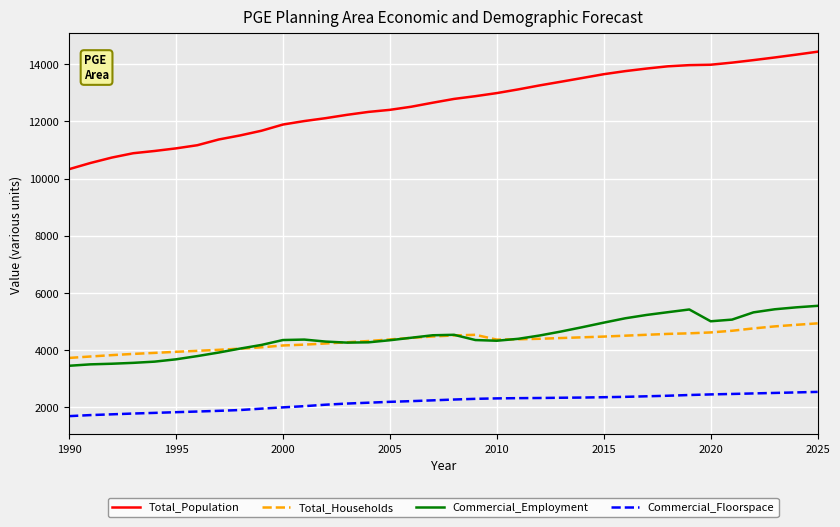

True or false: Commercial_Floorspace and Total_Population cross at least once.

False